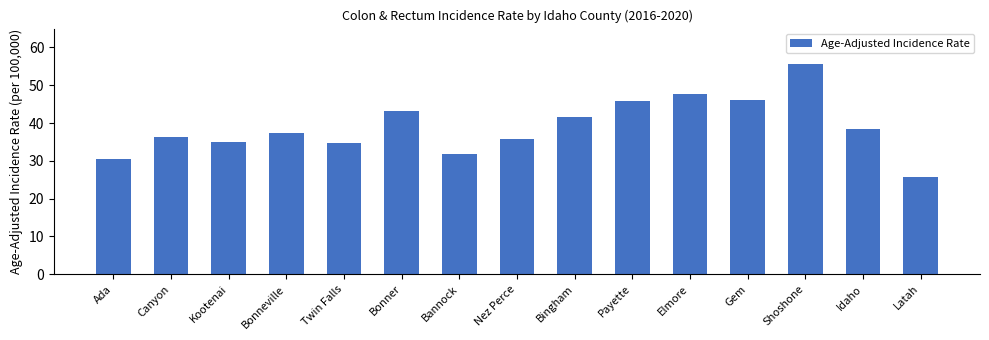

How many categories are shown in the chart?

15